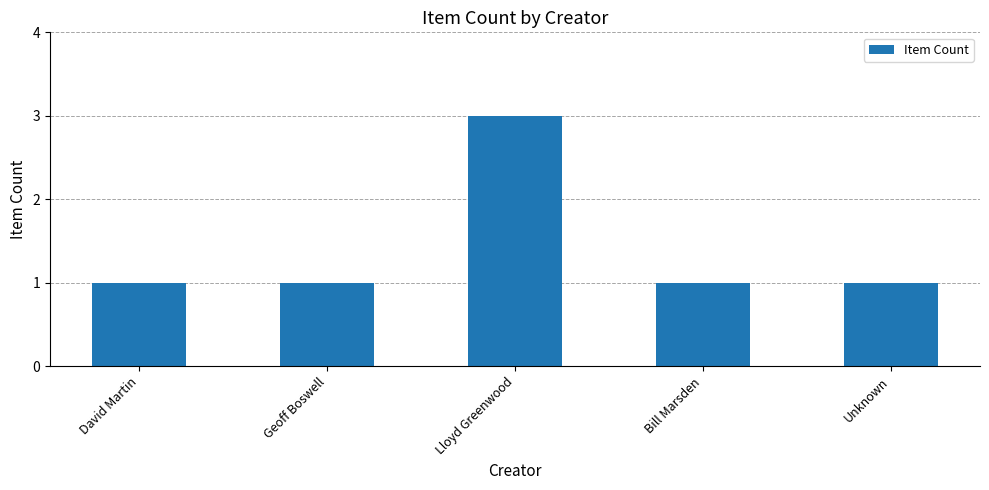

What is the ratio of the value at Geoff Boswell to the value at Lloyd Greenwood?

0.3